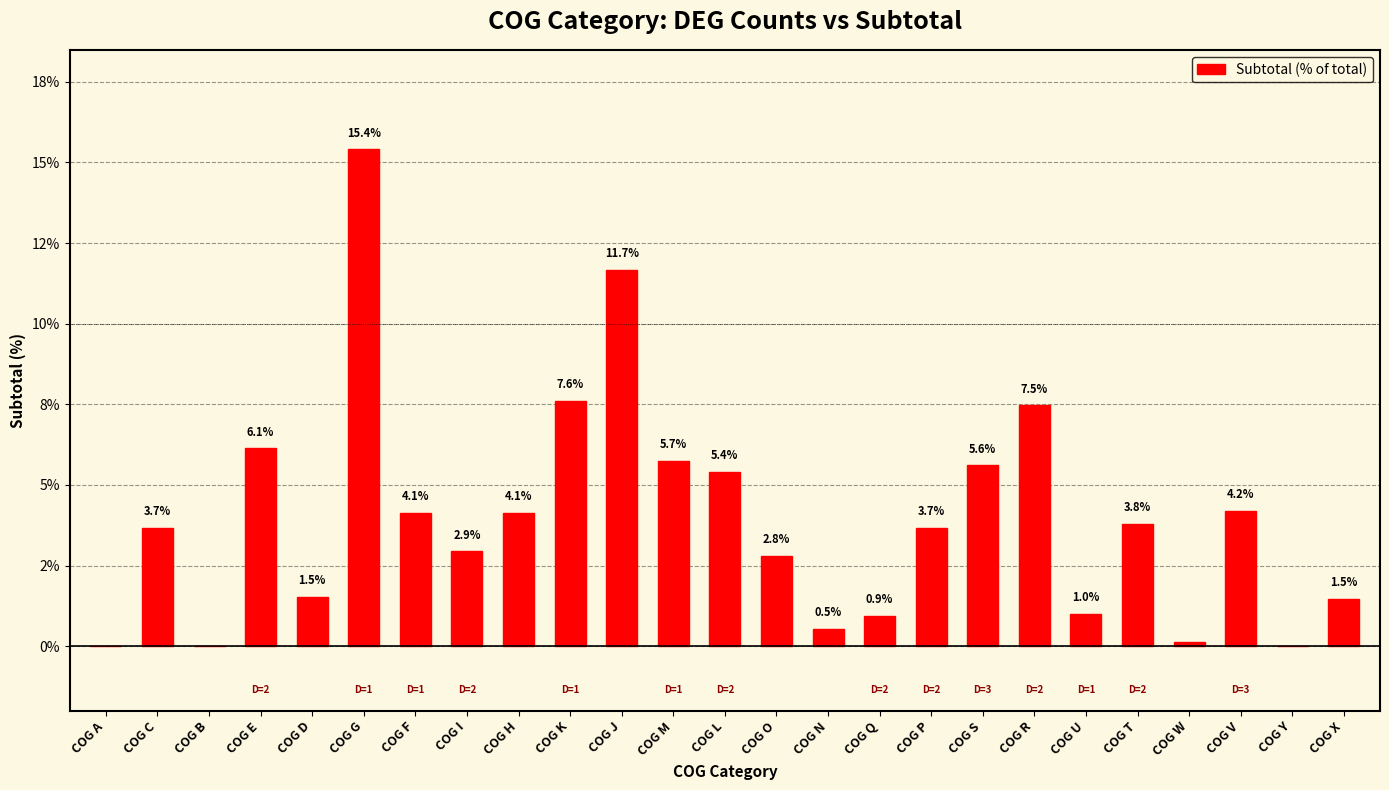

Reading left to right, transcribe all the data shown in this chart.

COG A=0.0	COG C=3.7	COG B=0.0	COG E=6.1	COG D=1.5	COG G=15.4	COG F=4.1	COG I=2.9	COG H=4.1	COG K=7.6	COG J=11.7	COG M=5.7	COG L=5.4	COG O=2.8	COG N=0.5	COG Q=0.9	COG P=3.7	COG S=5.6	COG R=7.5	COG U=1.0	COG T=3.8	COG W=0.1	COG V=4.2	COG Y=0.0	COG X=1.5